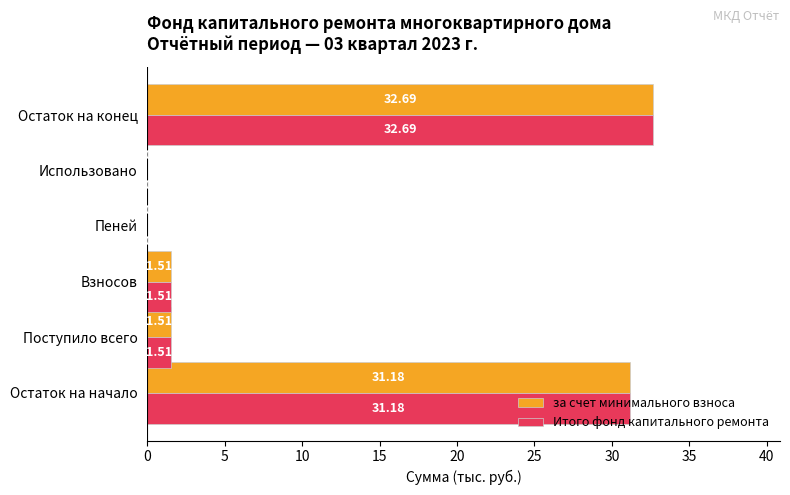

How many data points does each series have?

6